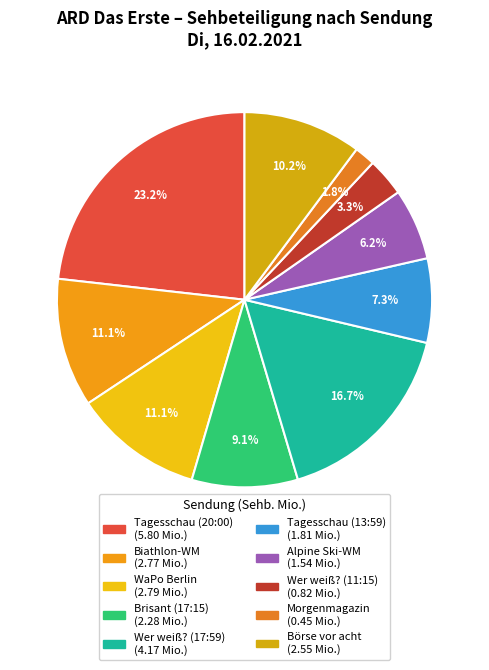

To the nearest percent, what is the average slice percentage?

10%